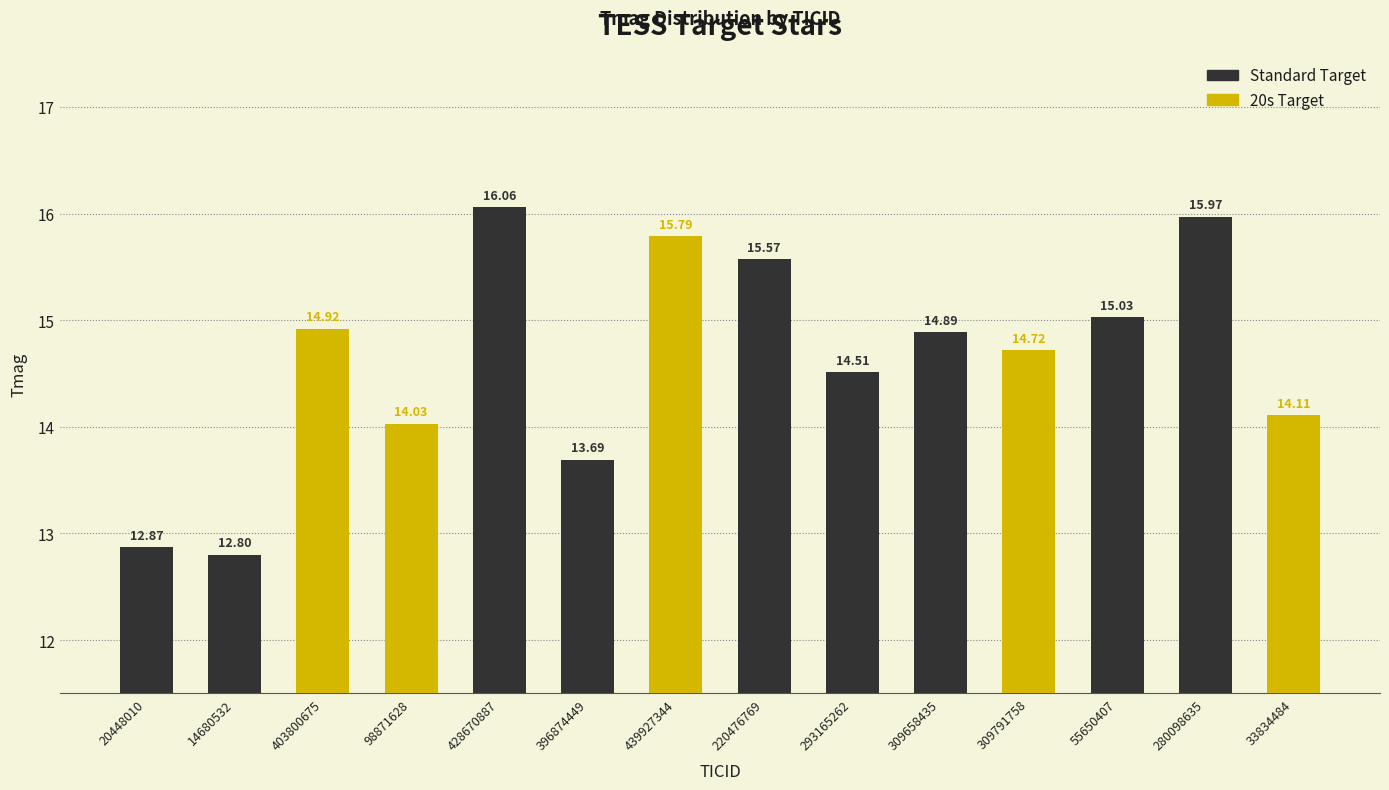

Reading right to left, transcribe all the data shown in this chart.

14.1	16.0	15.0	14.7	14.9	14.5	15.6	15.8	13.7	16.1	14.0	14.9	12.8	12.9